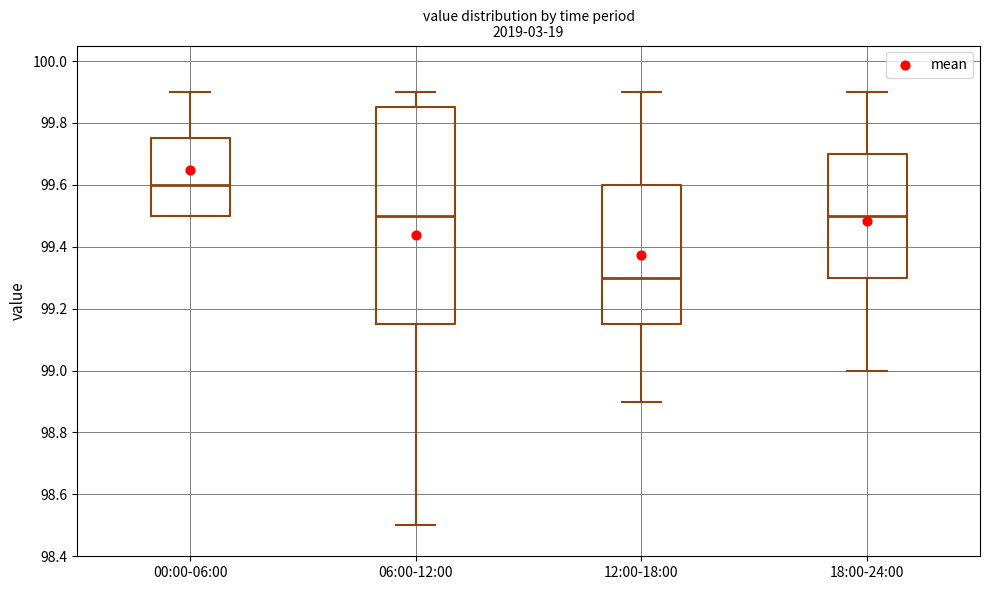

Where is the lower edge of the box for 00:00-06:00 on the y-axis? The values are not printed on the chart, so give them approximately, as read against the axis.

99.50